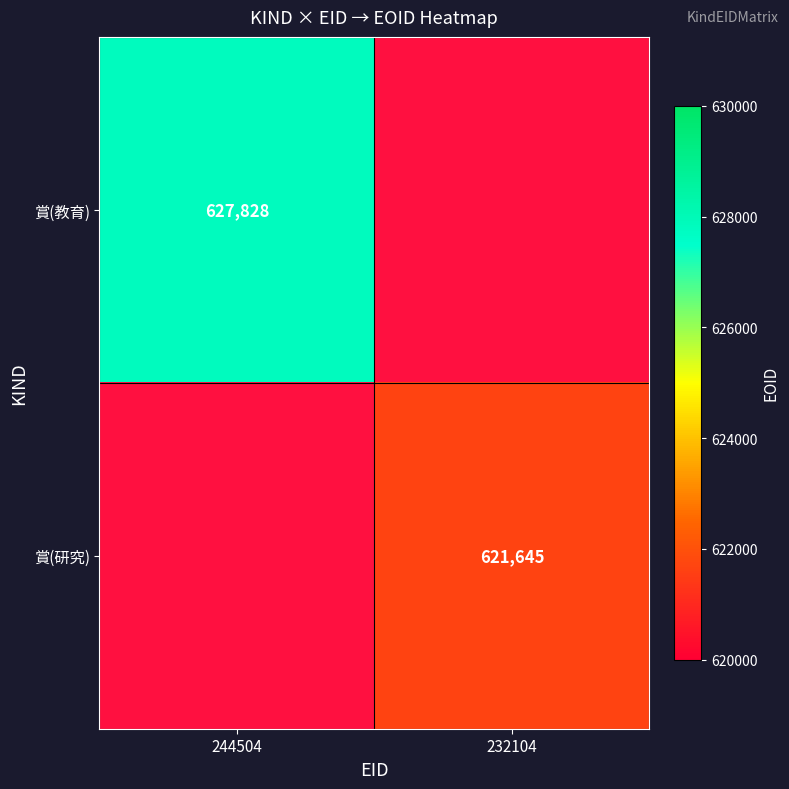

Is it true that 賞(研究) equals 621645 at 232104?

True